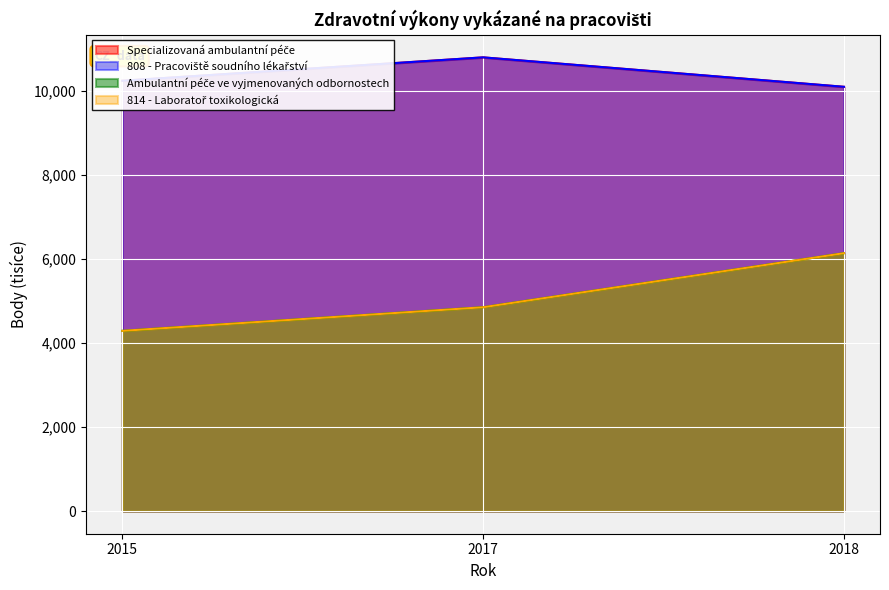

What is the difference between the maximum and minimum values in the Ambulantní péče ve vyjmenovaných odbornostech series?

1850484